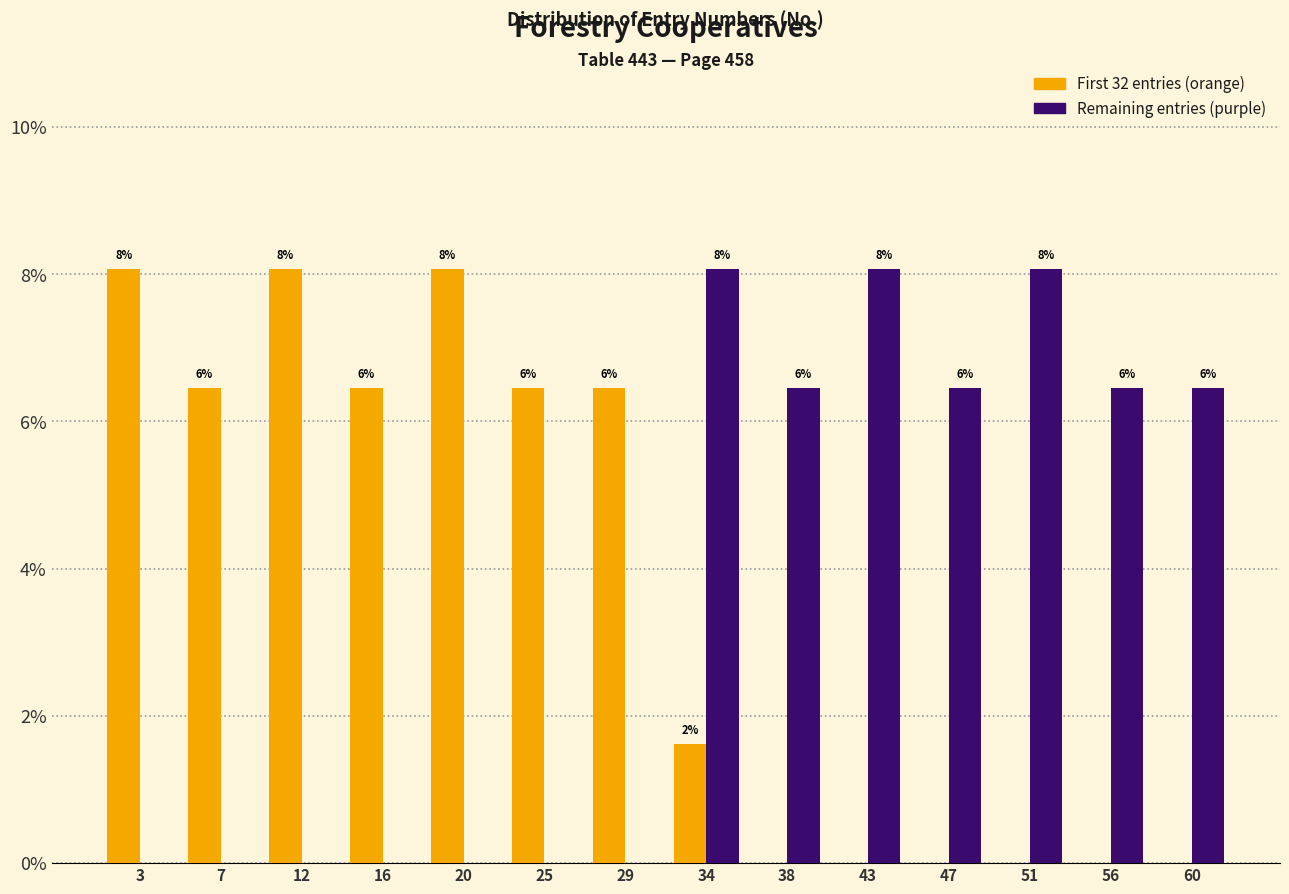

Are the bars horizontal?

No